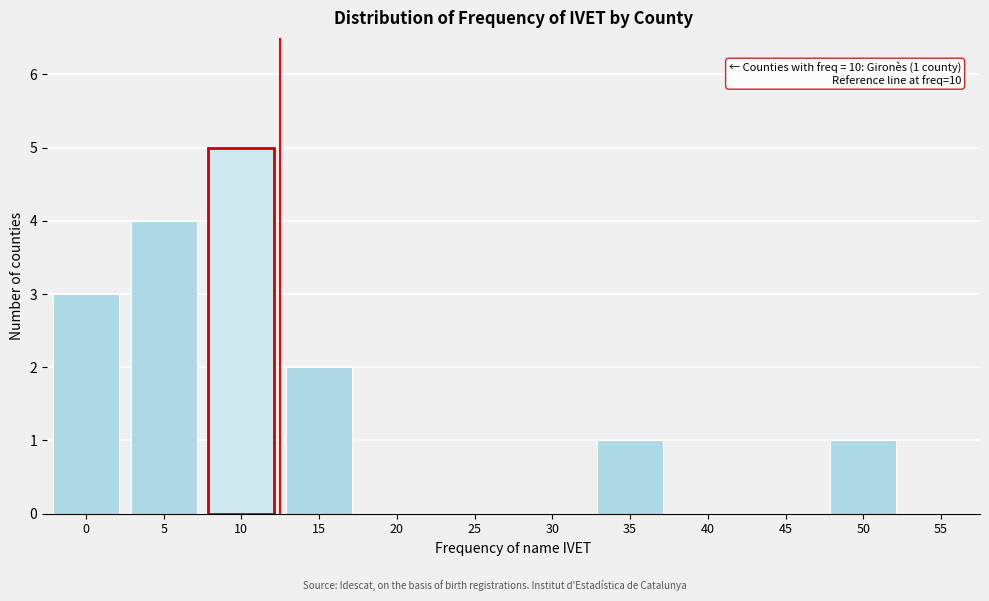

Reading right to left, transcribe all the data shown in this chart.

55=0	50=1	45=0	40=0	35=1	30=0	25=0	20=0	15=2	10=5	5=4	0=3